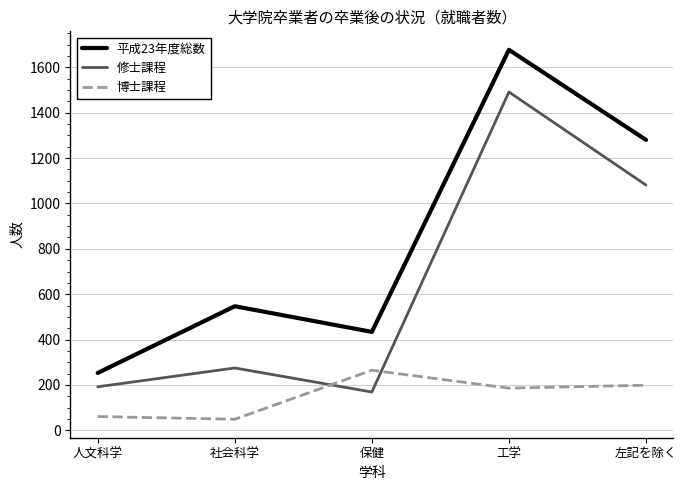

Is the value of 博士課程 at 人文科学 greater than the value of 修士課程 at 社会科学?

No